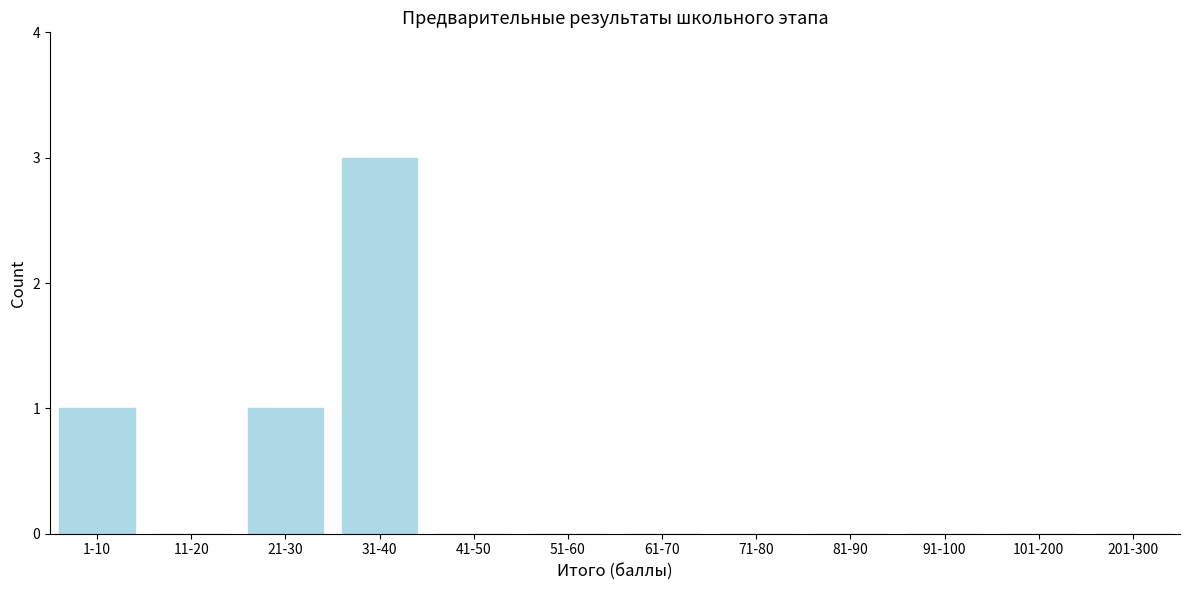

Reading right to left, list all the values displayed in this chart.

201-300=0	101-200=0	91-100=0	81-90=0	71-80=0	61-70=0	51-60=0	41-50=0	31-40=3	21-30=1	11-20=0	1-10=1